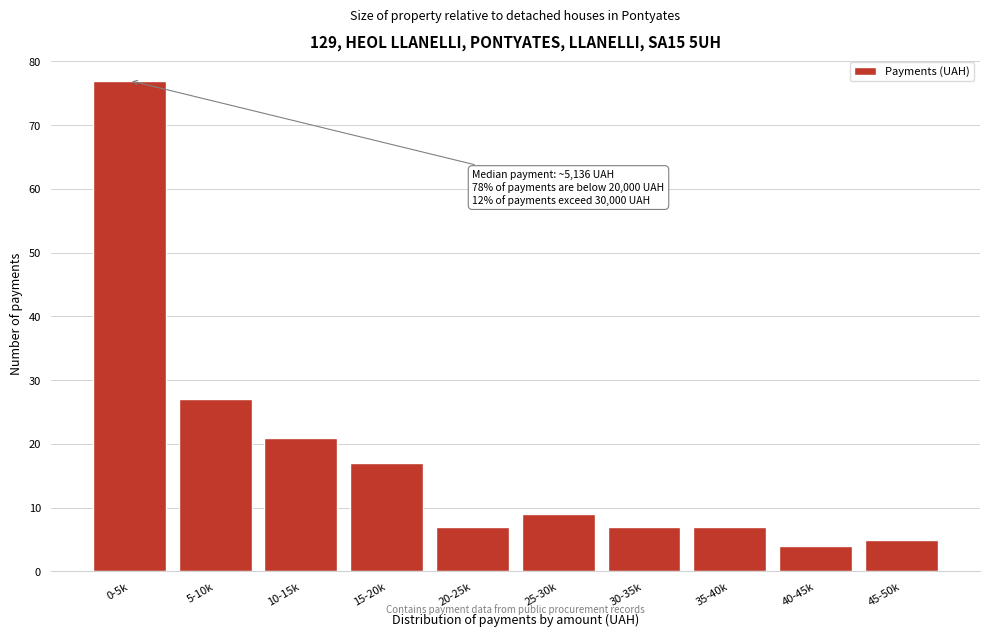

Reading right to left, what are all the values shown in this chart?

45-50k=5	40-45k=4	35-40k=7	30-35k=7	25-30k=9	20-25k=7	15-20k=17	10-15k=21	5-10k=27	0-5k=77